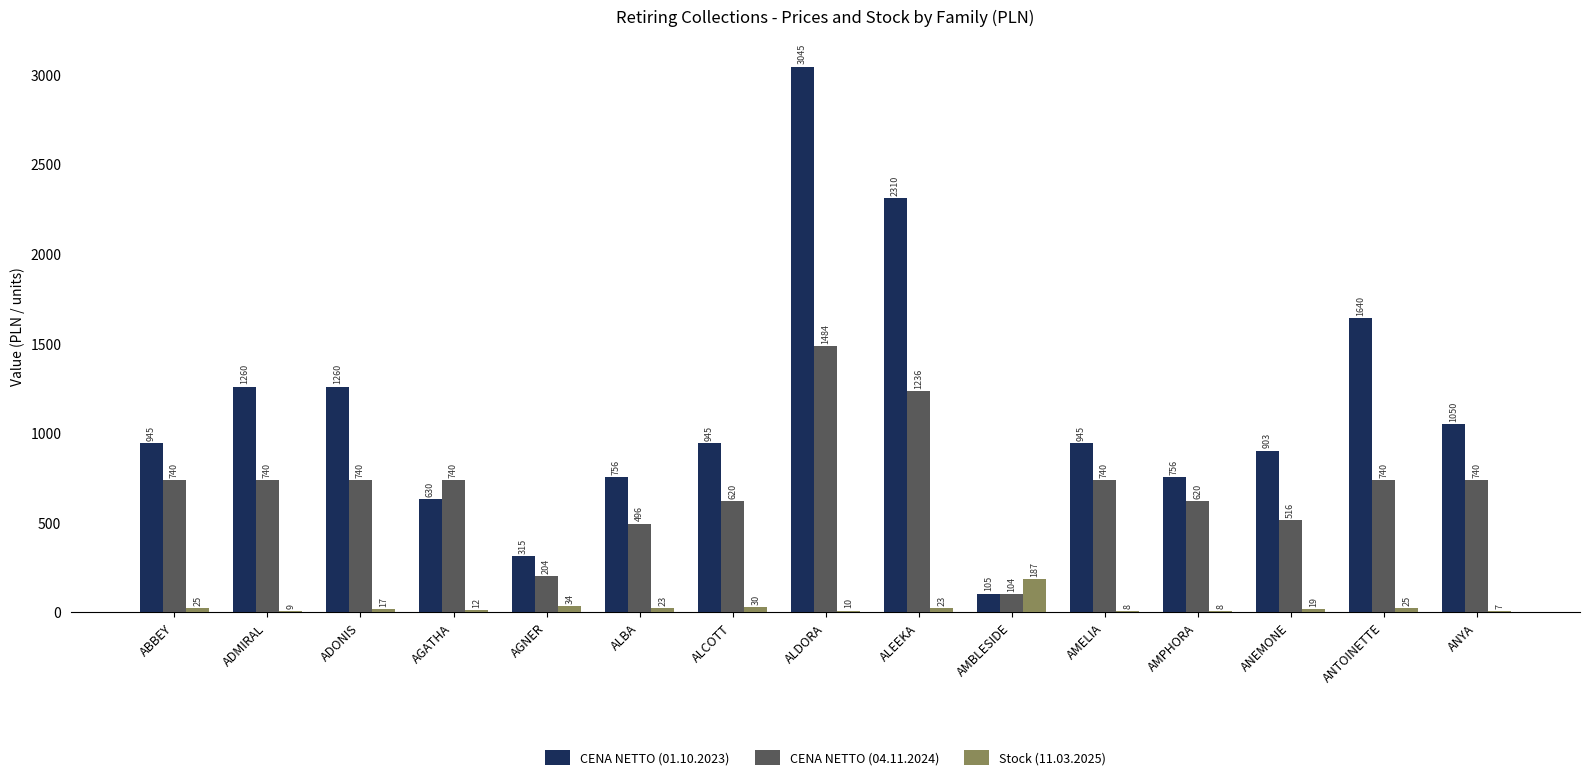

What is the total value across all series at ADMIRAL?

2009.2